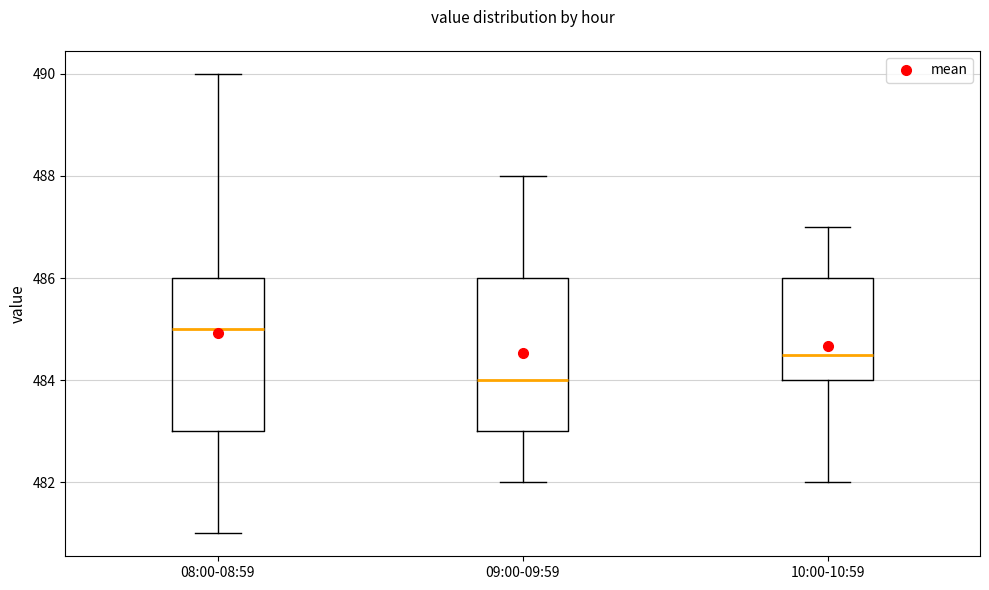

Reading left to right, transcribe this box plot: for each box, give where its median line is, the range the box spans, and where its two whiskers end, as read against the y-axis. The values are not printed on the chart, so give them approximately, as read against the axis.

08:00-08:59: median 485.0, box 483.0 to 486.0, whiskers 481.0 to 490.0
09:00-09:59: median 484.0, box 483.0 to 486.0, whiskers 482.0 to 488.0
10:00-10:59: median 484.6, box 484.0 to 486.0, whiskers 482.0 to 487.0